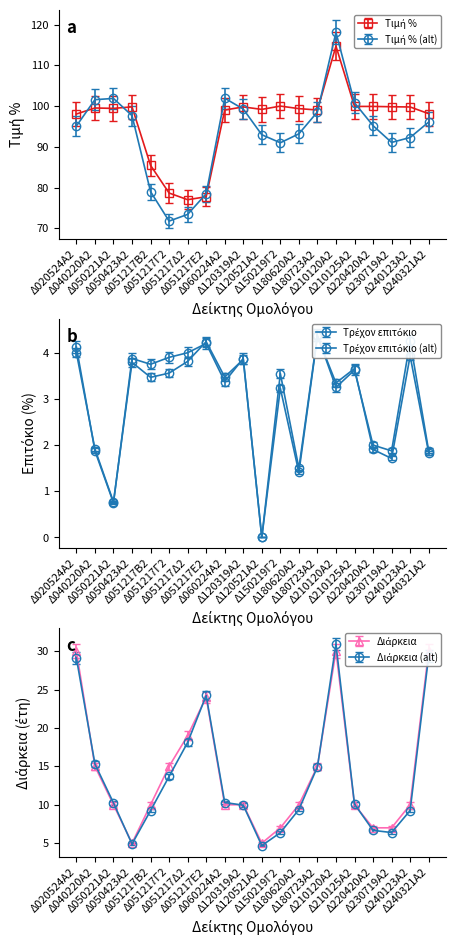

What is the label of the 8th point from the left?

Δ051217Ε2